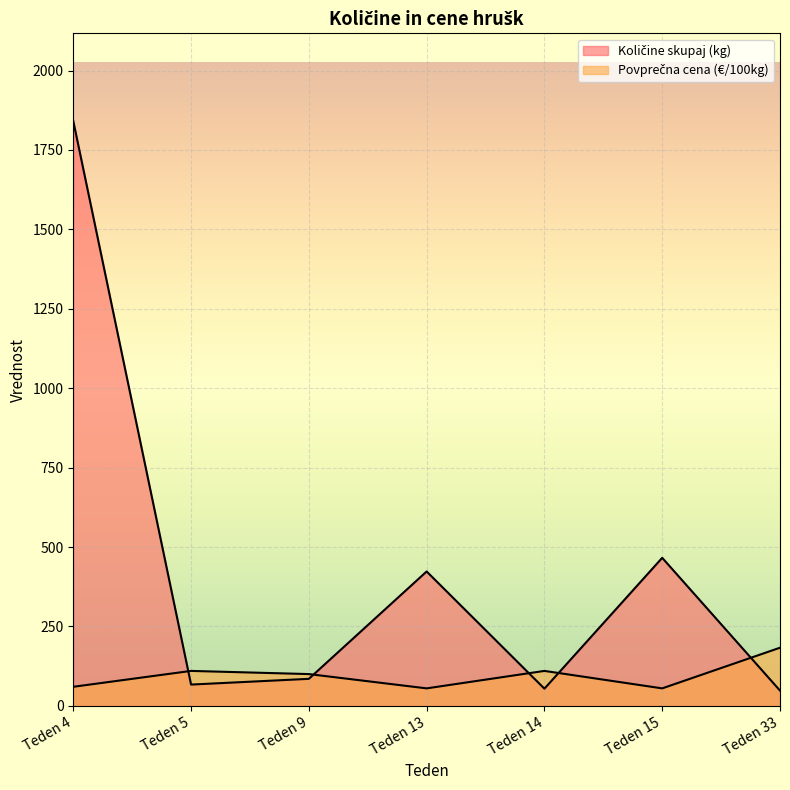

At which category is the sum across all series the highest?

Teden 4